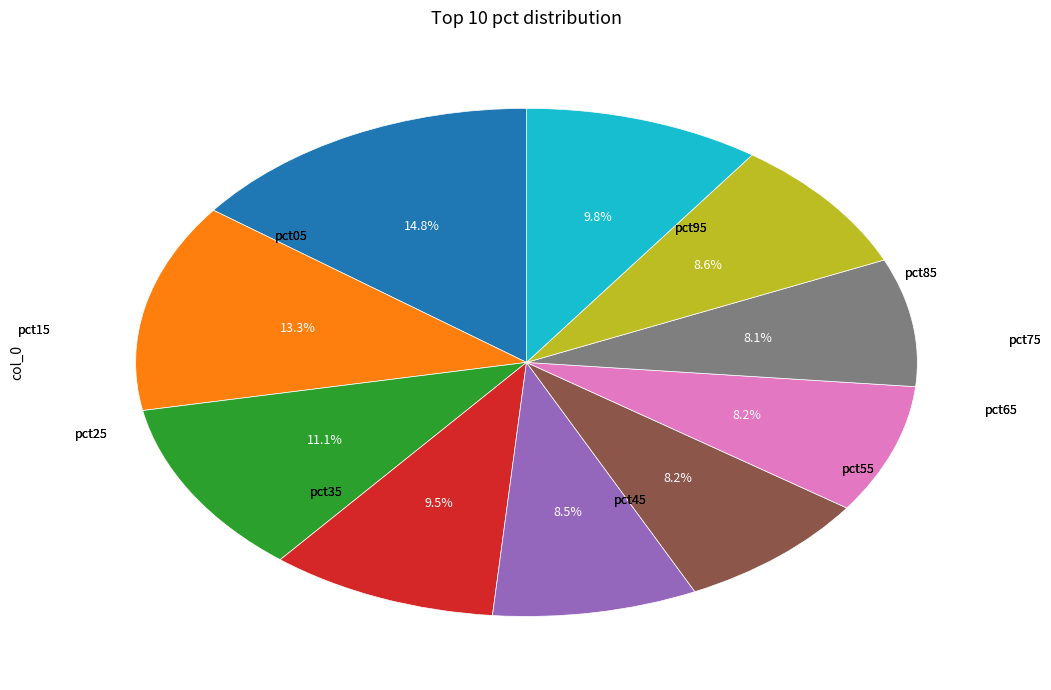

Does any single category account for the majority?

No